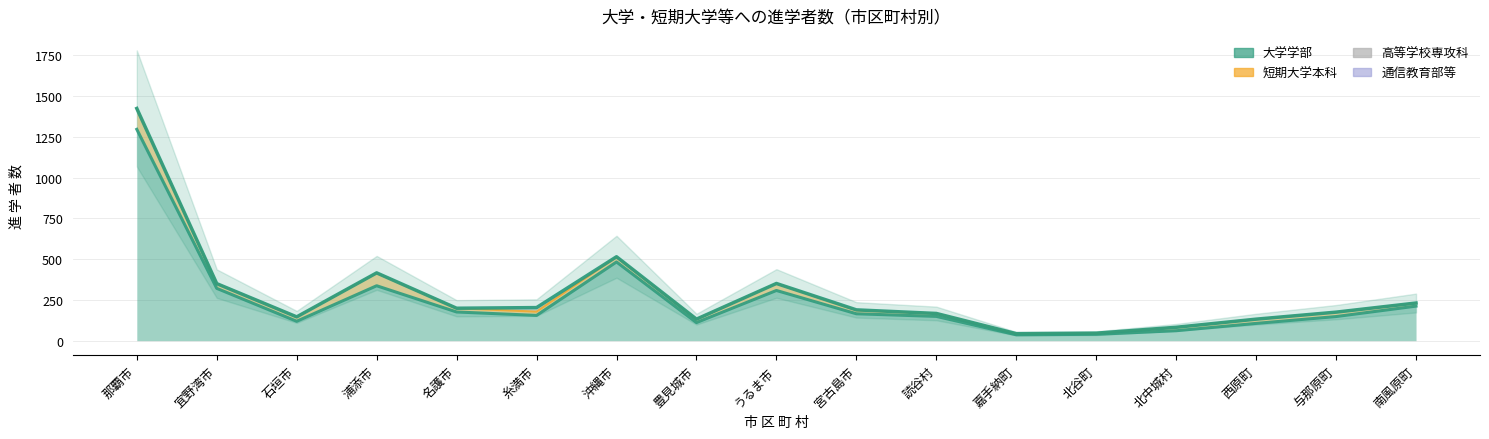

Does the chart display data point markers on the line(s)?

No